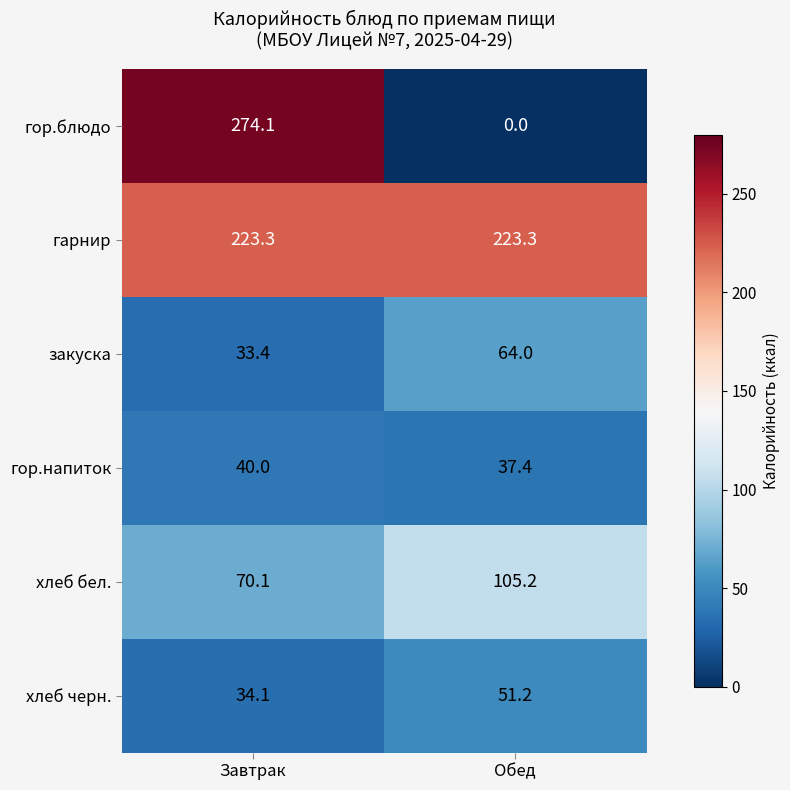

How many distinct data groups are displayed?

6